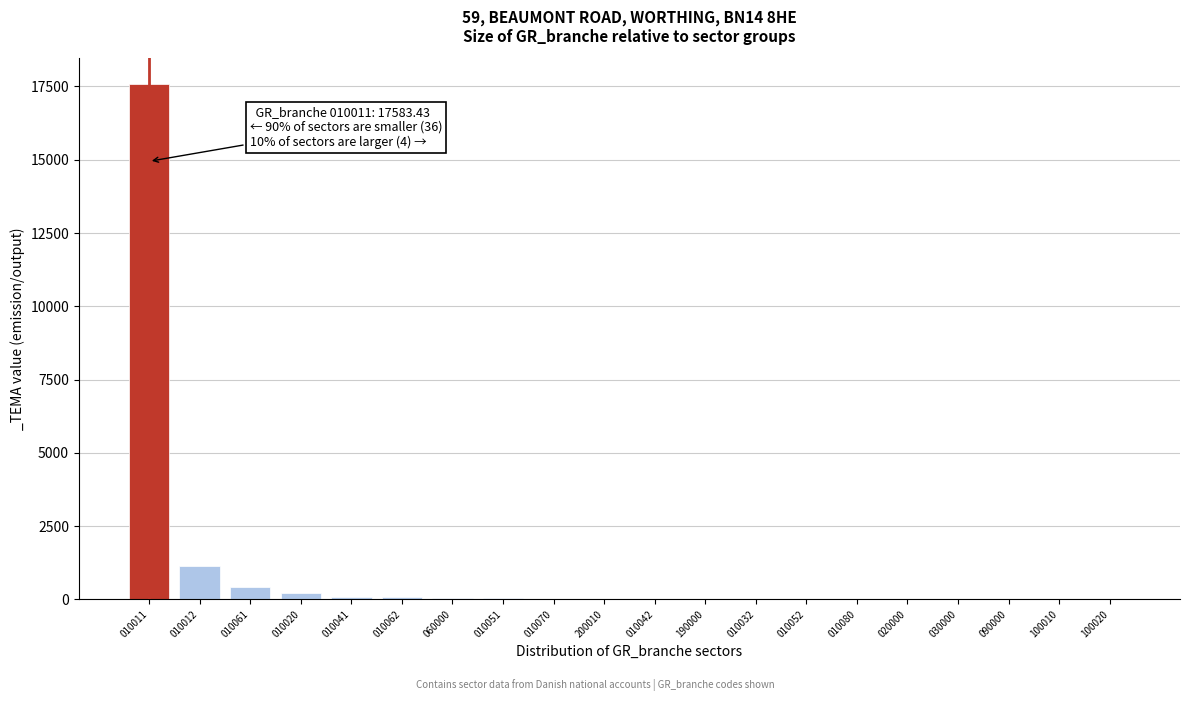

Read the value at 010011.

17583.4